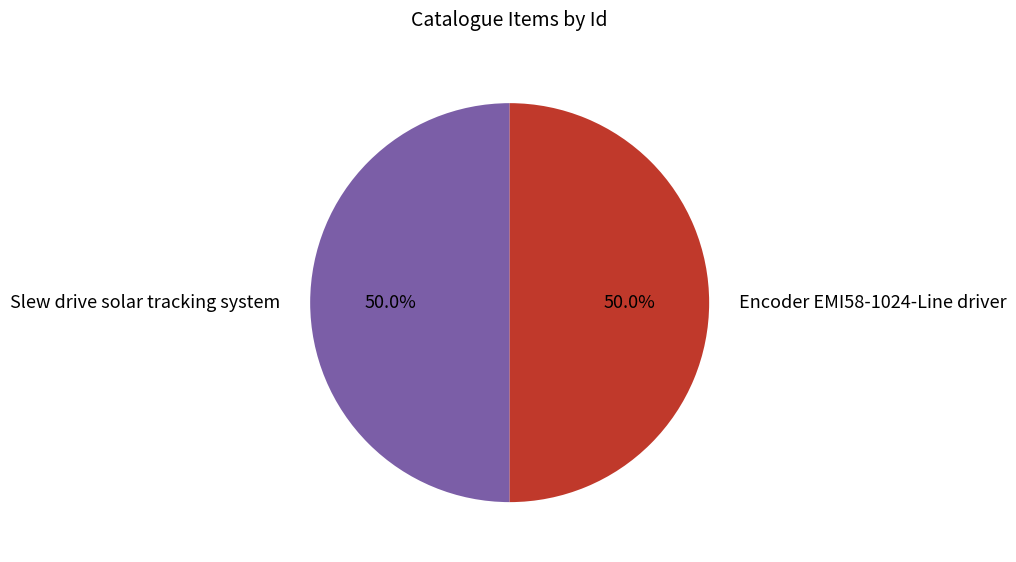

What is the total percentage of Encoder EMI58-1024-Line driver and Slew drive solar tracking system?

100.0%